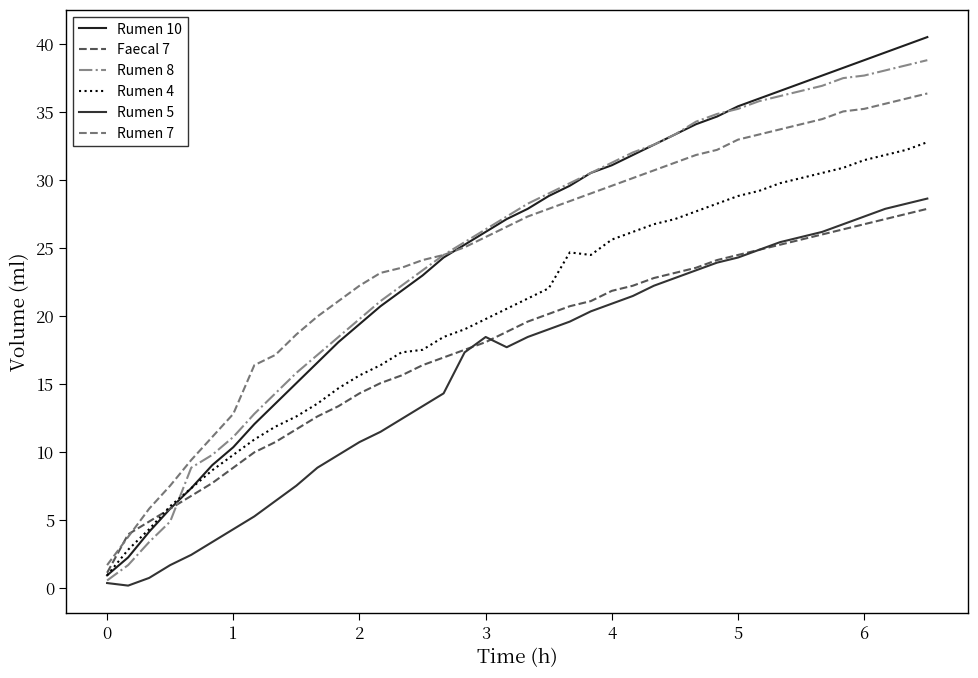

Where does the Rumen 5 series first go above 18?

3